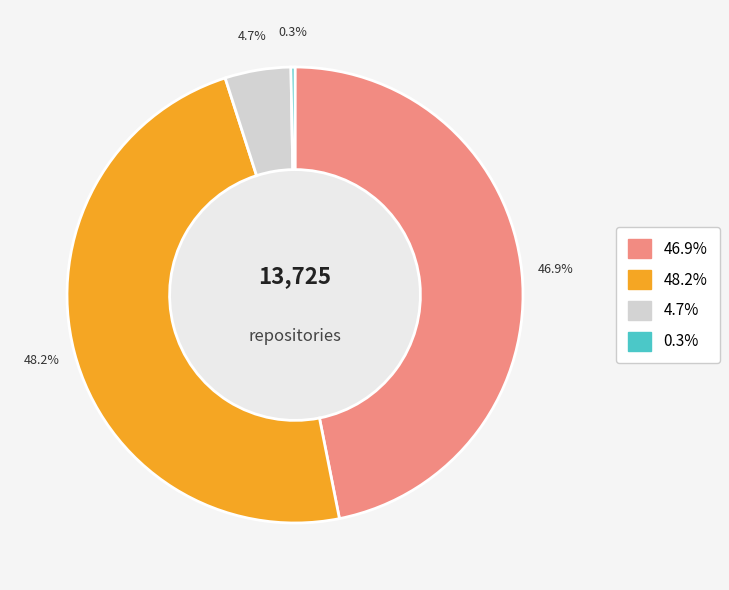

Is there any slice that represents more than half of the pie?

No